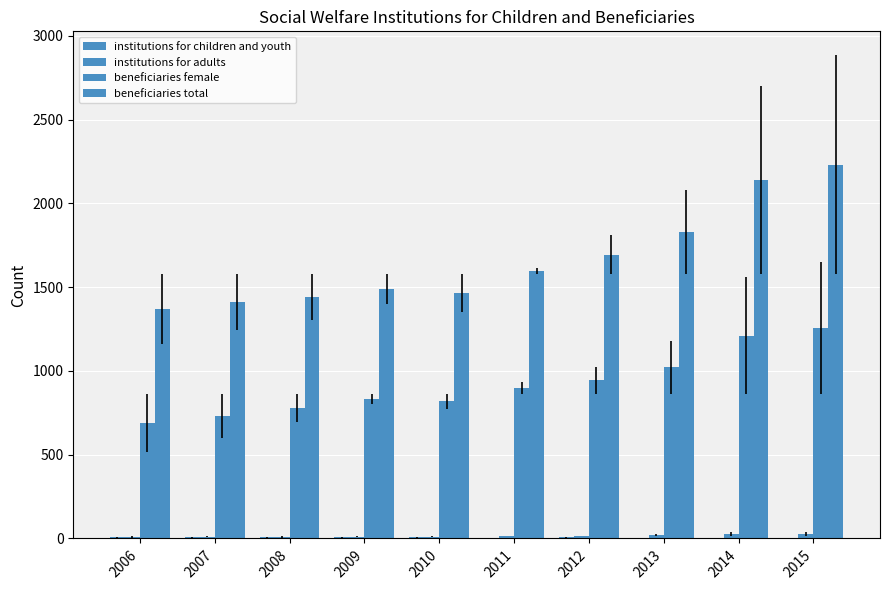

Reading right to left, extract all data points from this chart.

institutions for children and youth: 4	5	5	6	5	6	6	6	6	6
institutions for adults: 26	25	20	14	13	10	10	9	10	8
beneficiaries female: 1256	1211	1022	943	899	819	834	780	733	691
beneficiaries total: 2231	2140	1831	1694	1596	1467	1490	1441	1412	1369